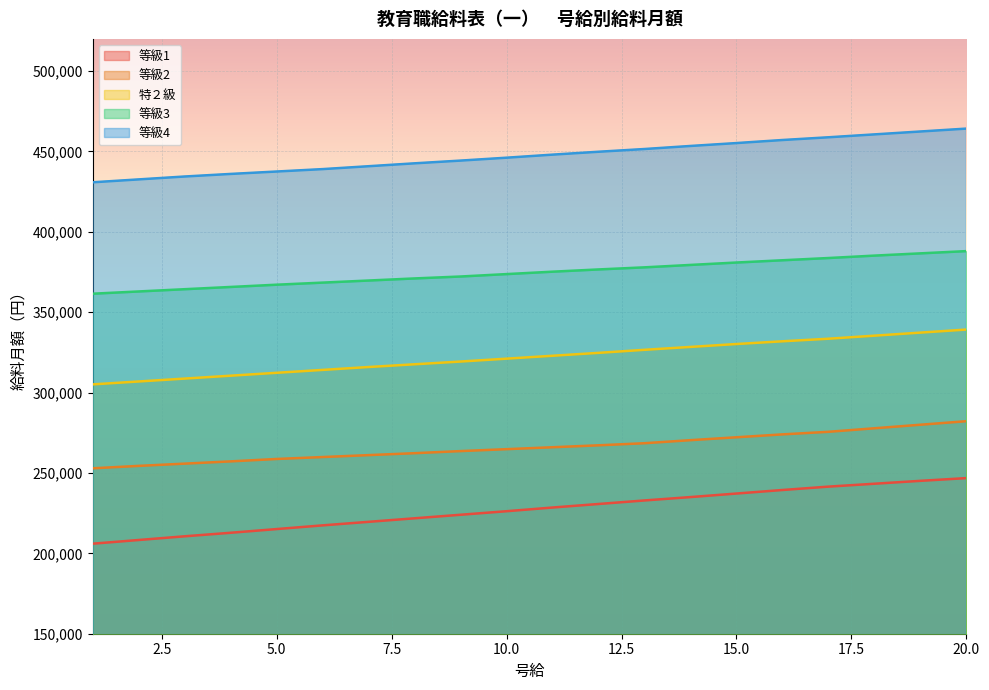

What is the maximum value shown in the chart?

464200